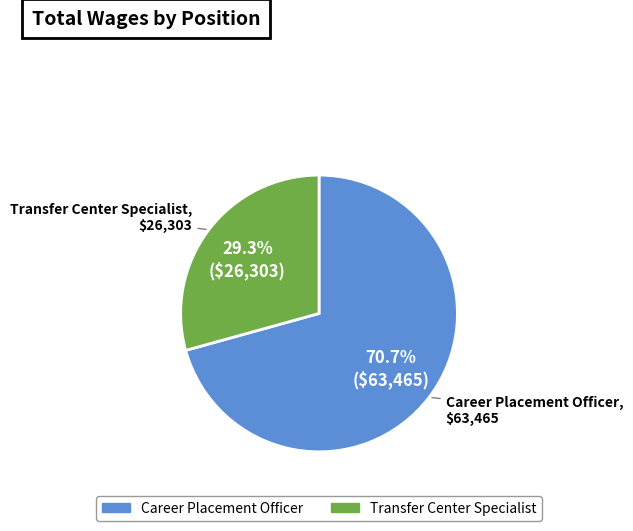

Which has a higher value, Transfer Center Specialist or Career Placement Officer?

Career Placement Officer